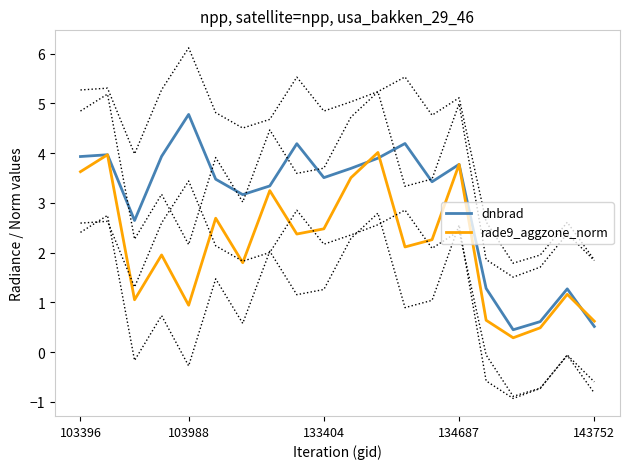

True or false: rade9_aggzone_norm and dnbrad cross at least once.

True